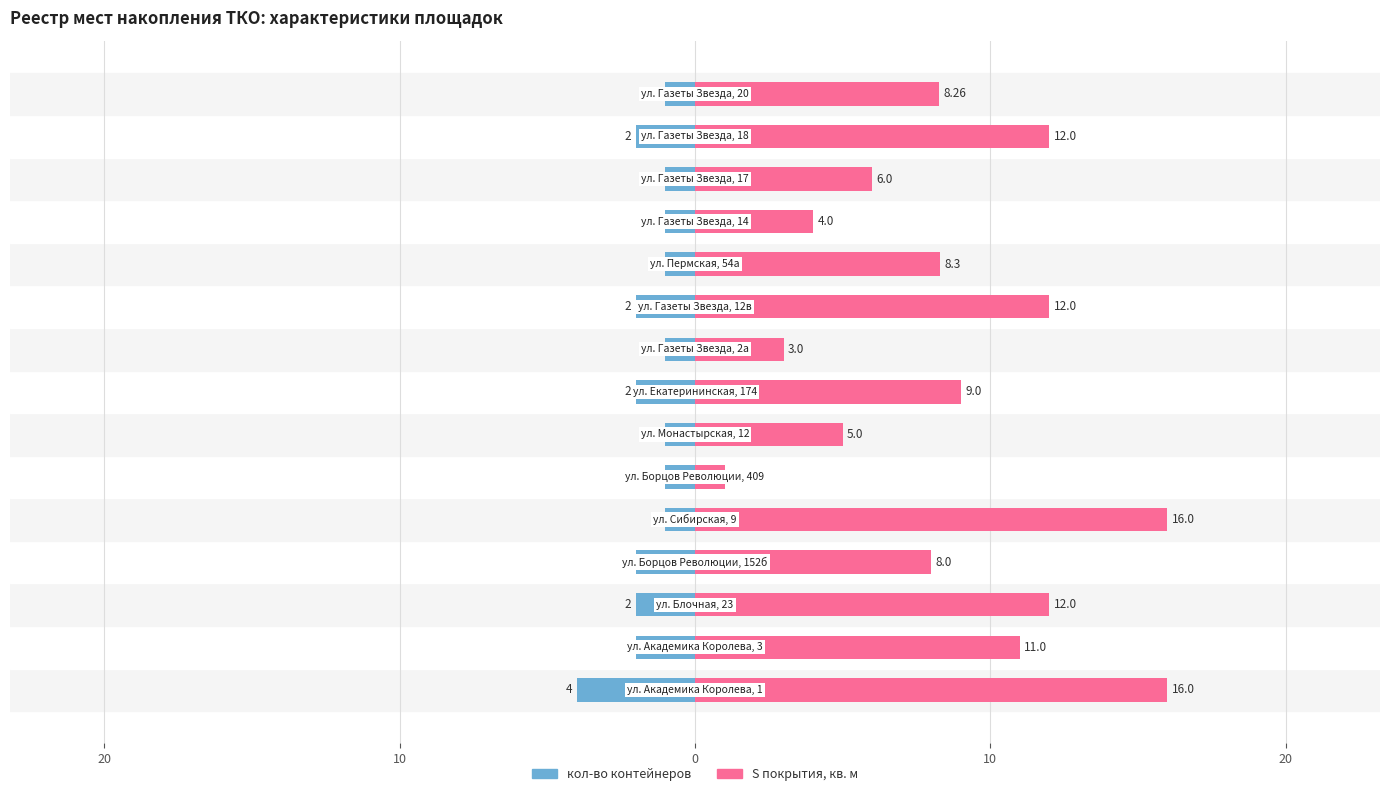

Reading right to left, extract all data points from this chart.

кол-во контейнеров: -1.0	-2.0	-1.0	-1.0	-1.0	-2.0	-1.0	-2.0	-1.0	-1.0	-1.0	-2.0	-2.0	-2.0	-4.0
S покрытия, кв. м: 8.3	12.0	6.0	4.0	8.3	12.0	3.0	9.0	5.0	1.0	16.0	8.0	12.0	11.0	16.0